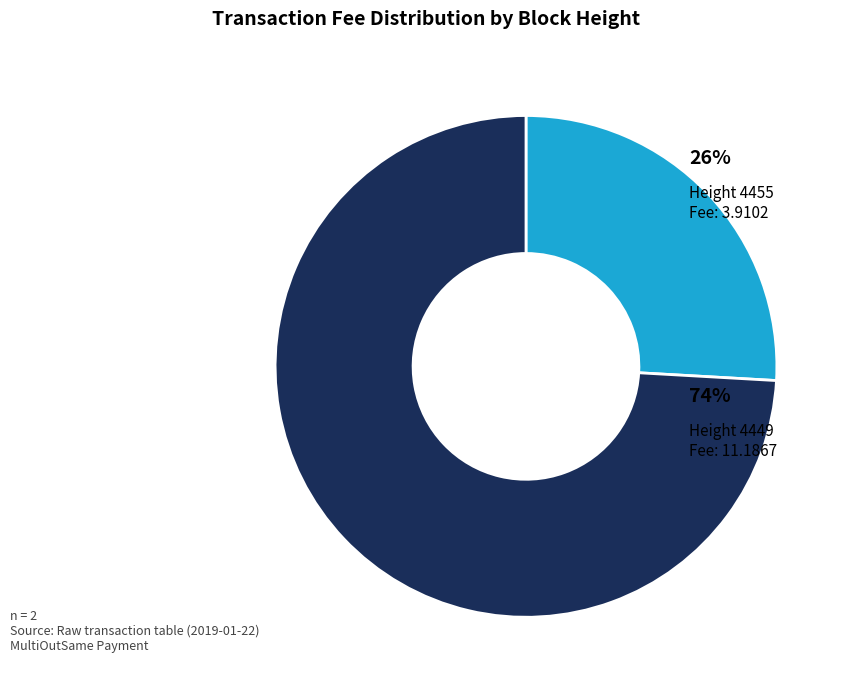

To the nearest percent, what is the difference between the largest and smallest slice percentages?

48%